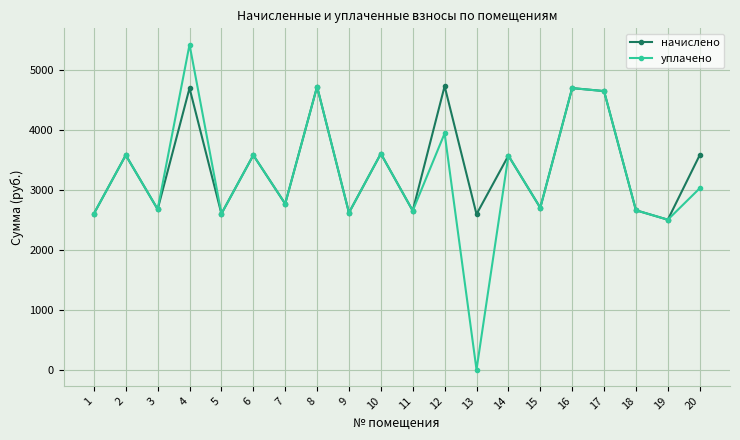

What is the maximum value for начислено?

4727.9